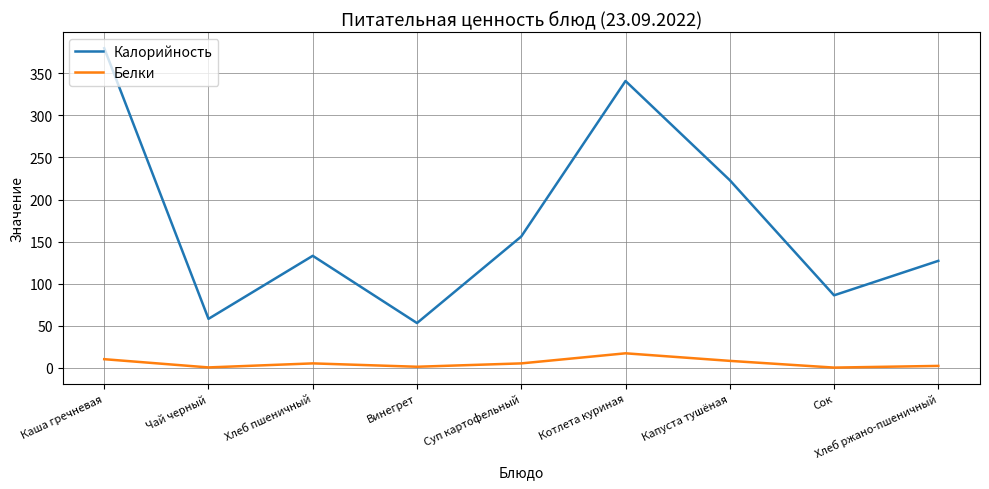

At how many categories does at least one series exceed 108?

6